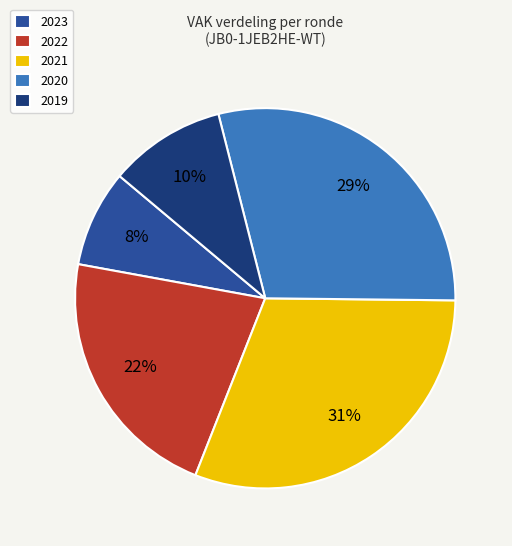

To the nearest percent, what is the average slice percentage?

20%